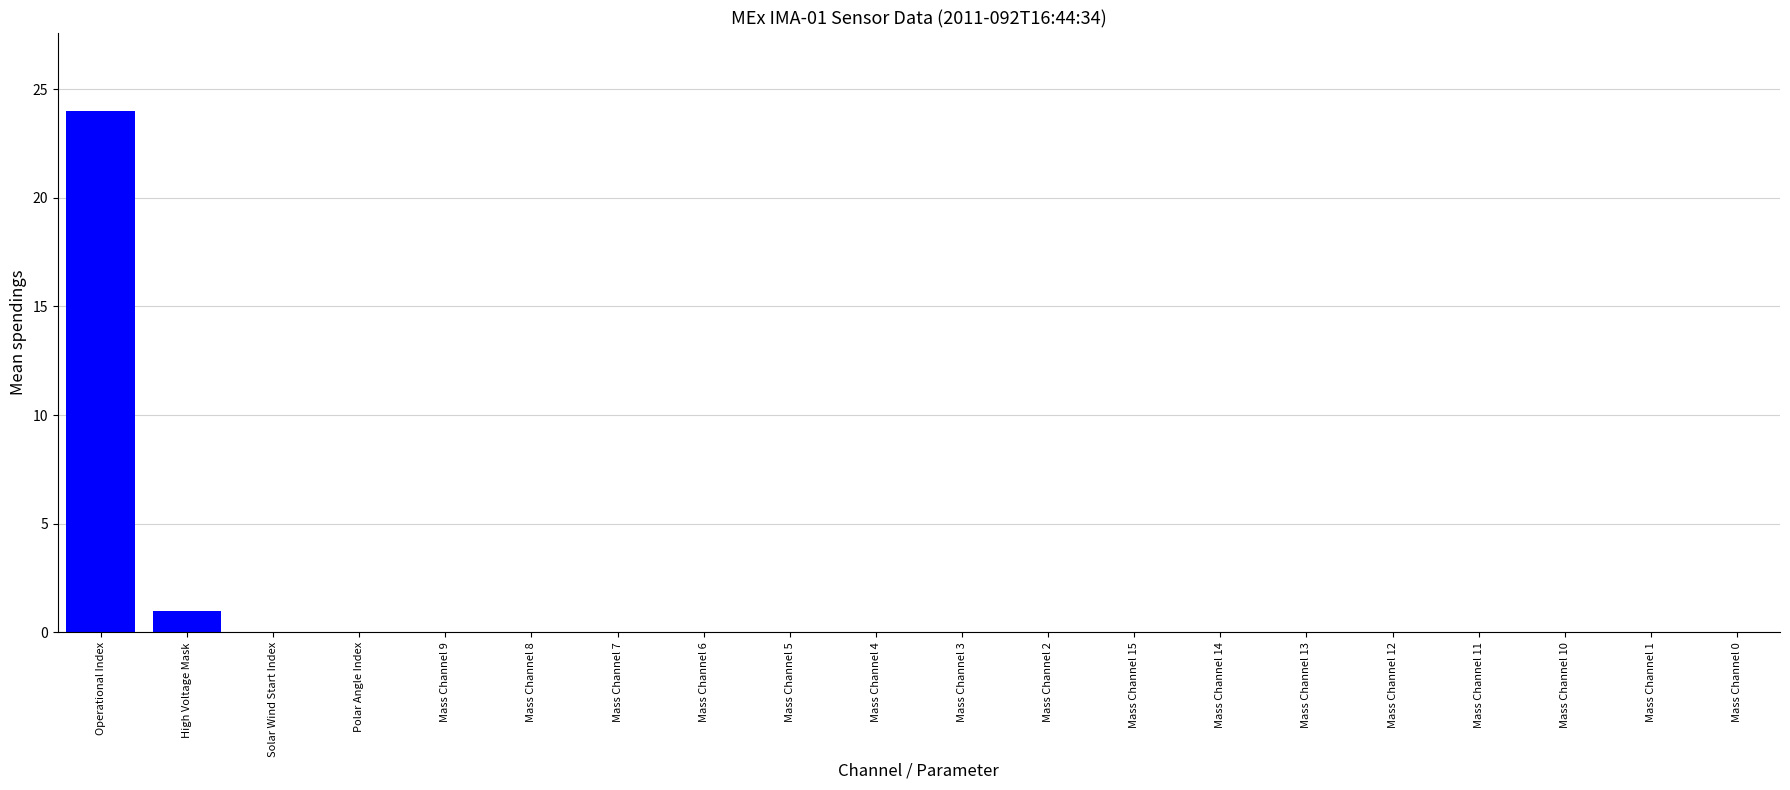

What is the change in value from Operational Index to Mass Channel 12?

-24